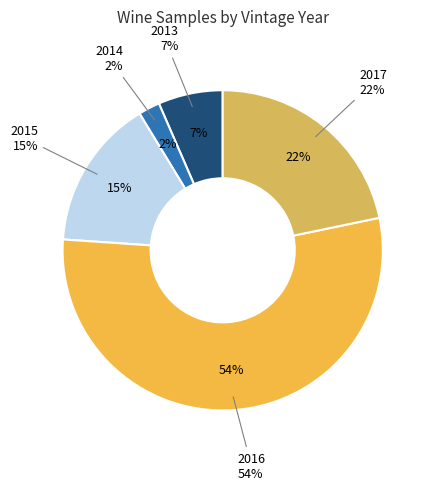

To the nearest percent, what portion does 2013 represent?

7%